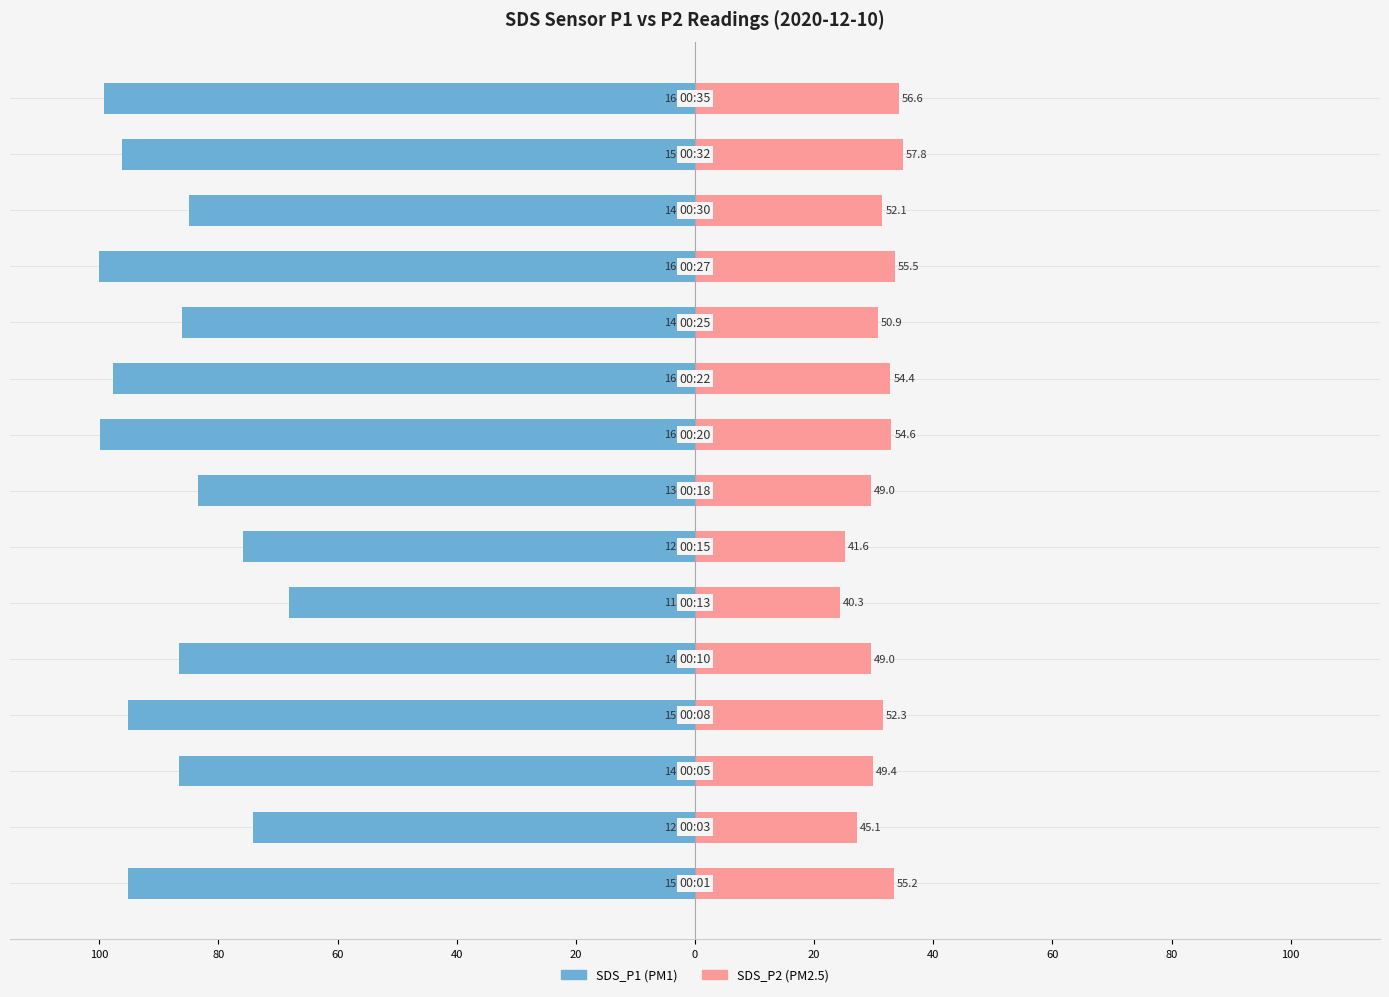

Reading right to left, transcribe all the data shown in this chart.

SDS_P1: -99.3	-96.2	-85.0	-100.0	-86.2	-97.8	-99.9	-83.4	-75.8	-68.2	-86.7	-95.3	-86.6	-74.2	-95.2
SDS_P2: 34.2	34.9	31.5	33.5	30.7	32.8	33.0	29.6	25.1	24.3	29.6	31.6	29.8	27.2	33.3